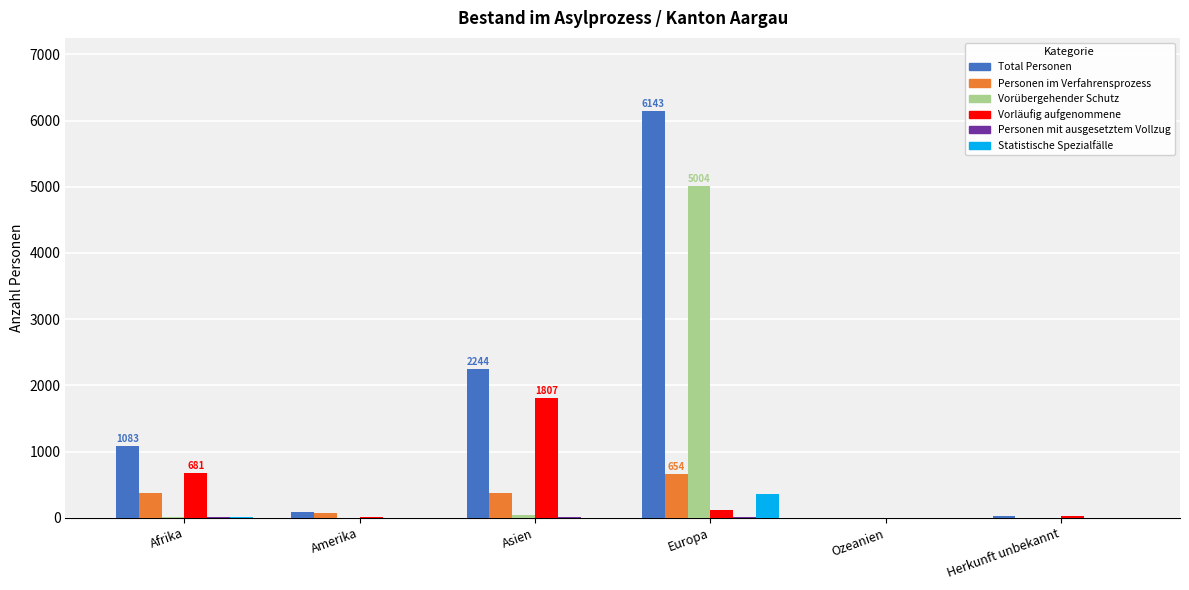

Which series changed the most between Amerika and Asien?

Total Personen